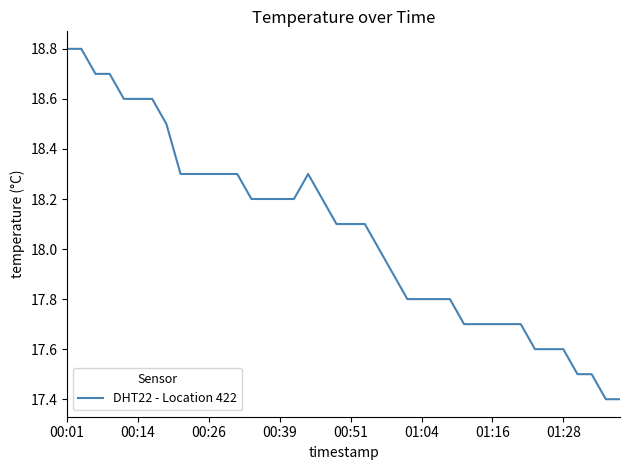

What is the minimum value shown in the chart?

17.4